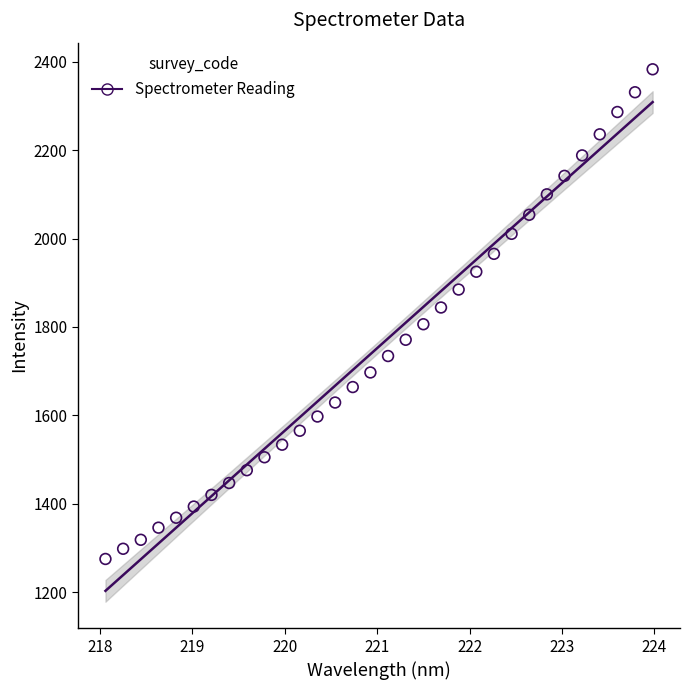

What is the range of X values (max minus min)?

5.9